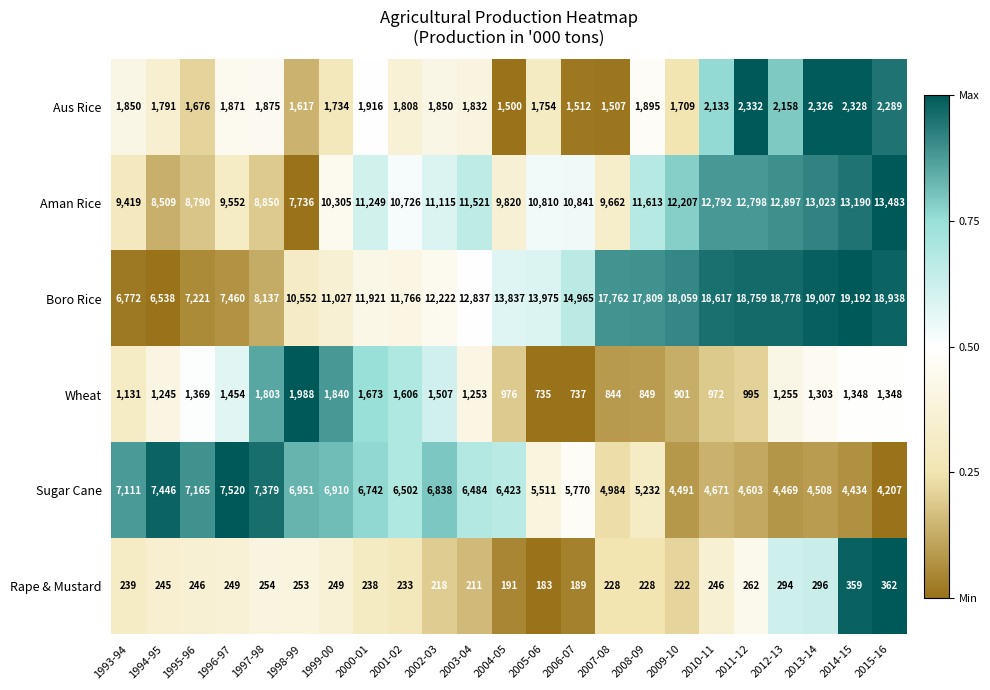

At which category does the chart reach its minimum across all series?

2005-06